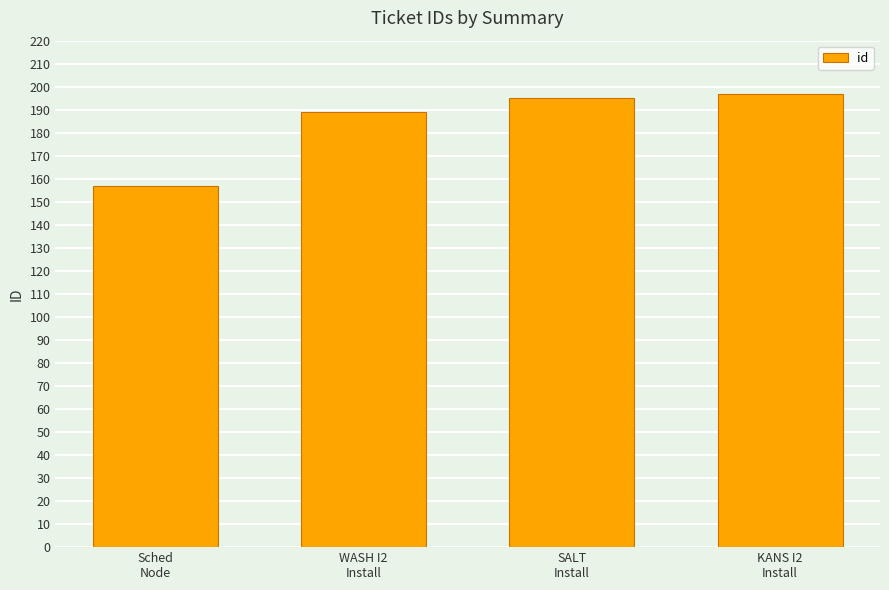

Where is the data nearest to the value 177?

WASH I2
Install